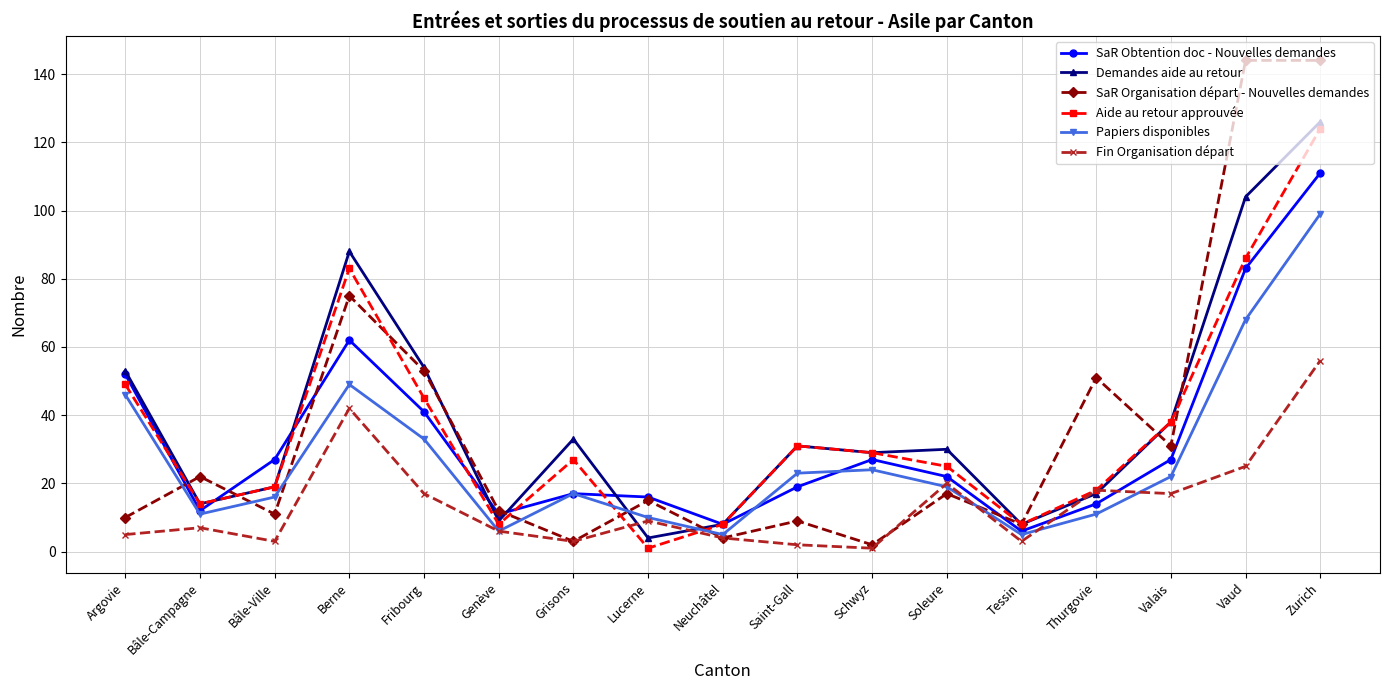

What is the sum of all Fin Organisation départ values?

238